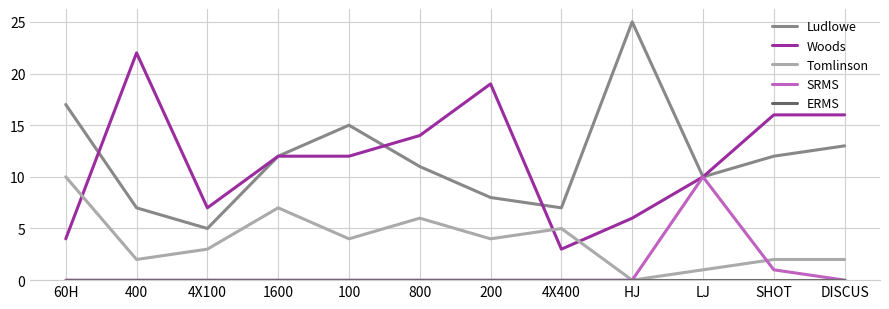

Is it true that SRMS equals 0 at HJ?

True